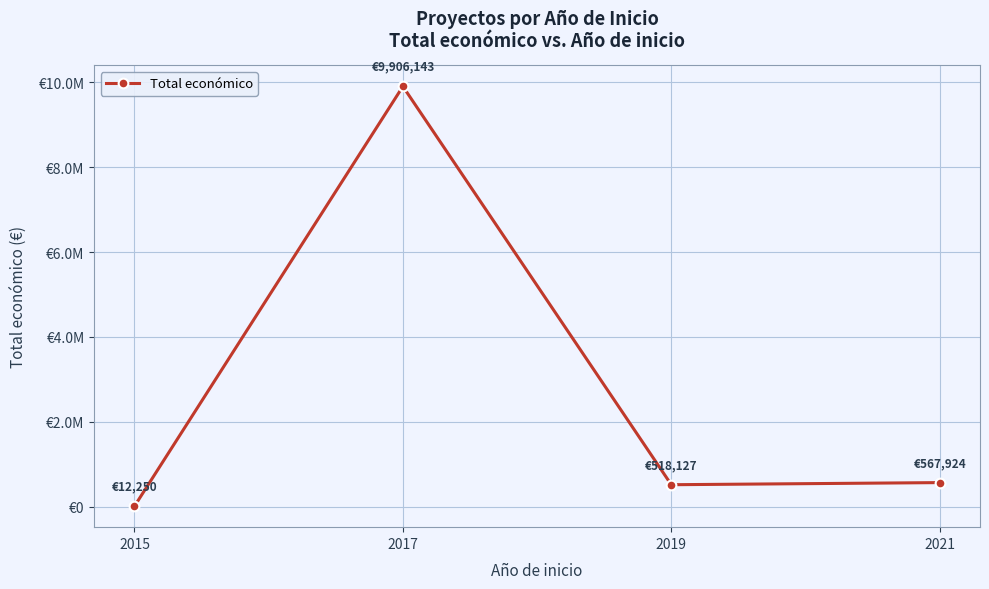

Which category has the highest value across all series?

2017